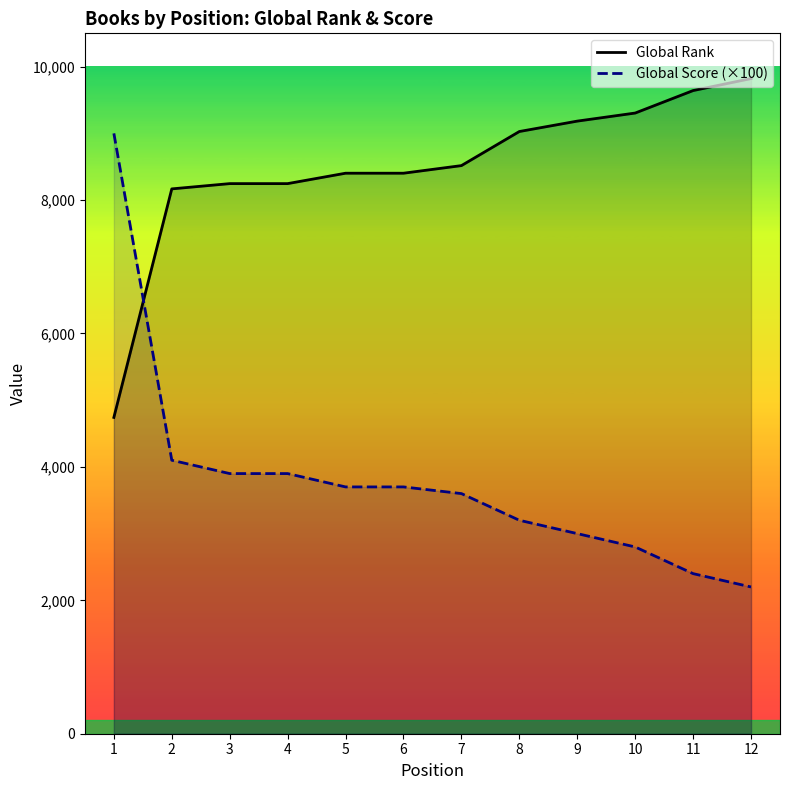

Where is Global Rank nearest to the value 7282?

2